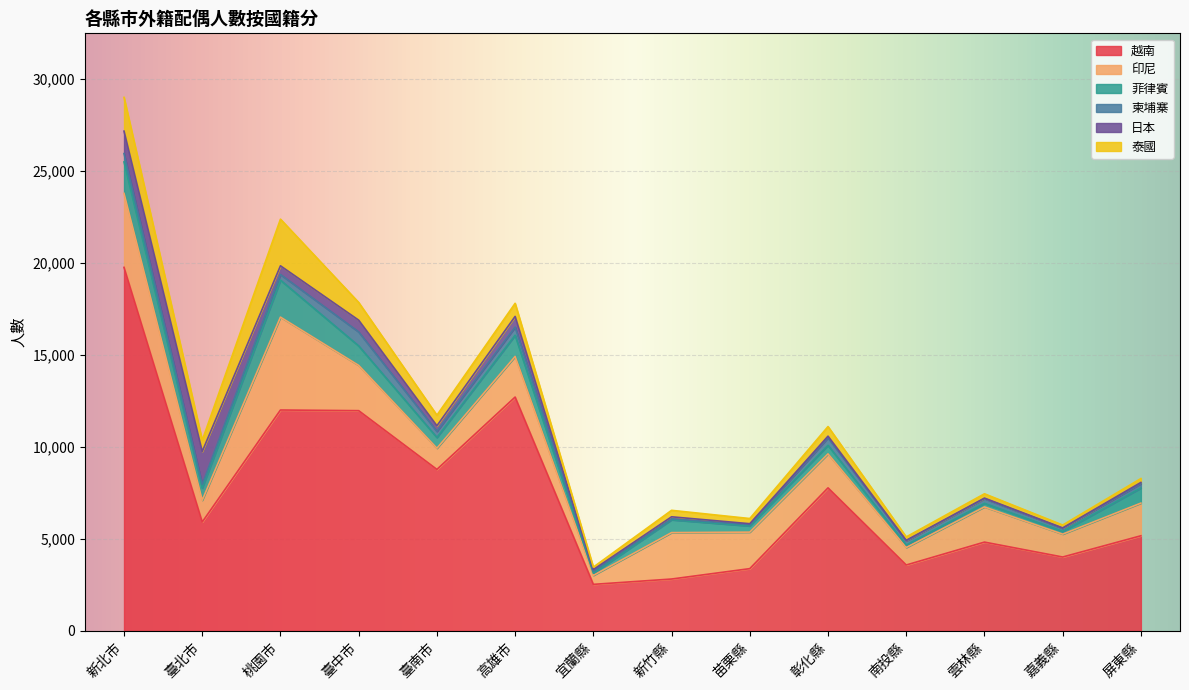

True or false: 菲律賓 and 越南 cross at least once.

False